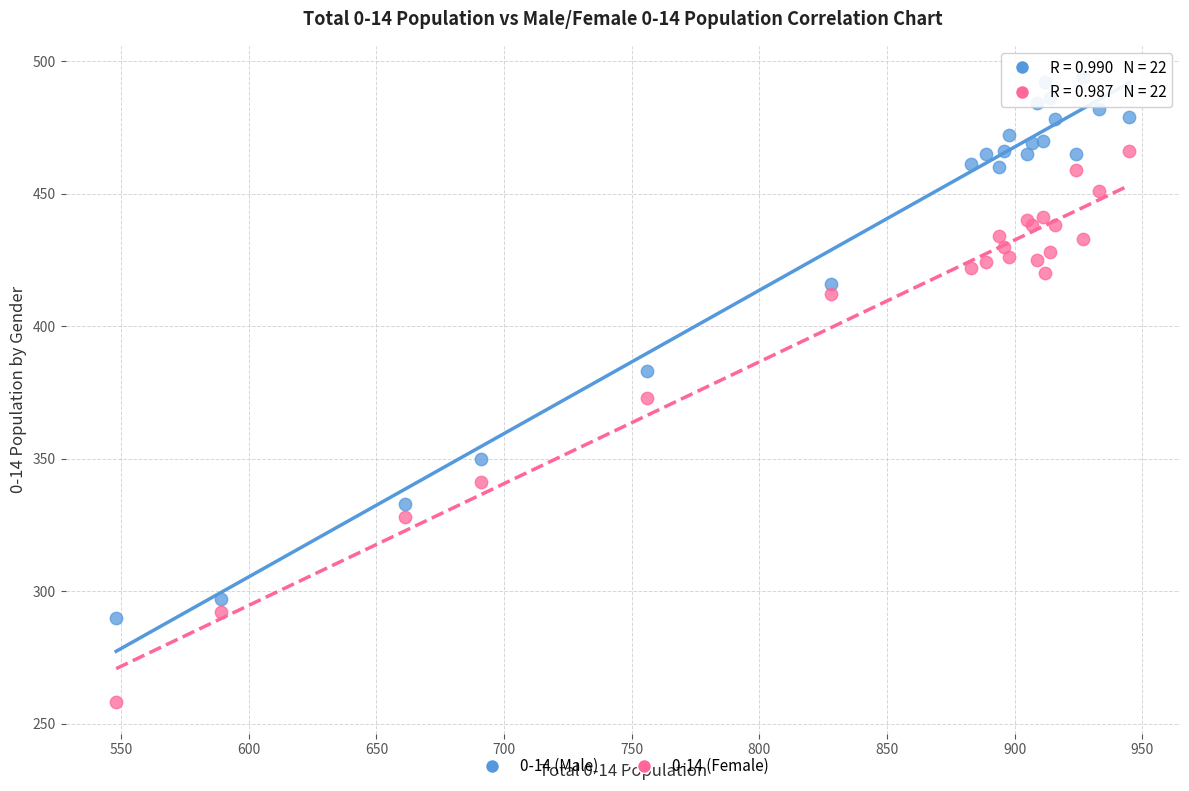

Which series has the widest spread of Y values?

0-14 (Female)